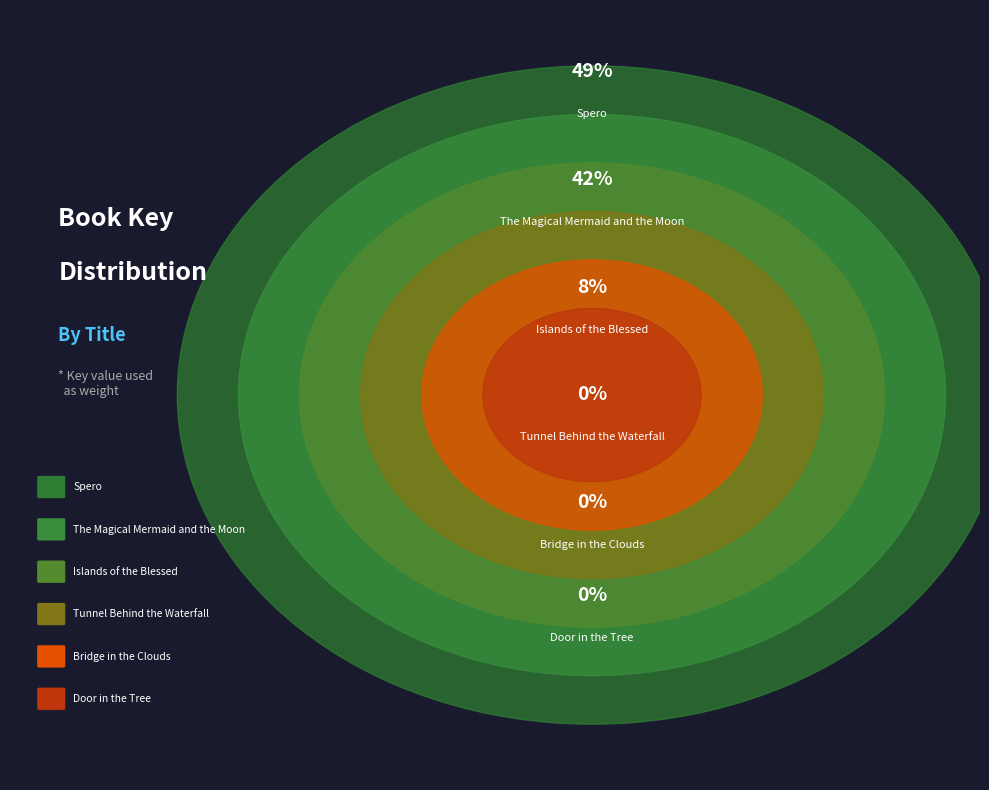

Count the number of slices in the pie.

6